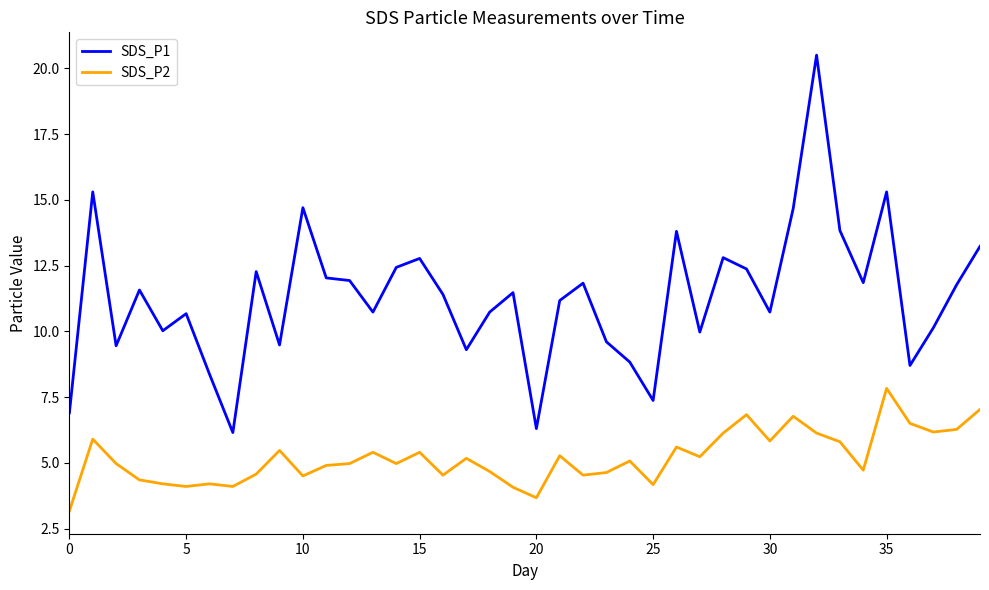

Which series has the largest range (max minus min)?

SDS_P1